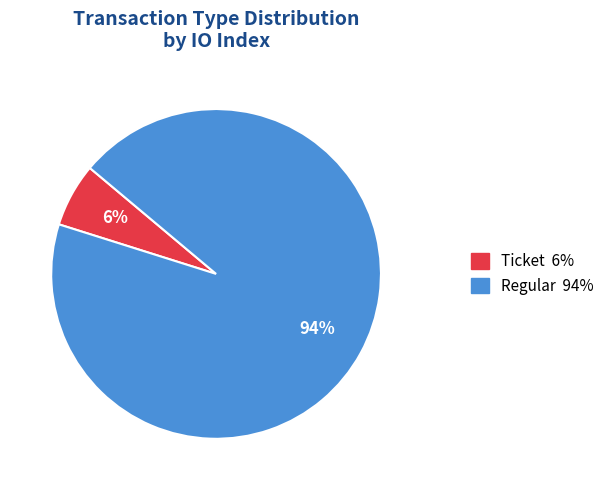

Does Ticket account for over 50% of the chart?

No